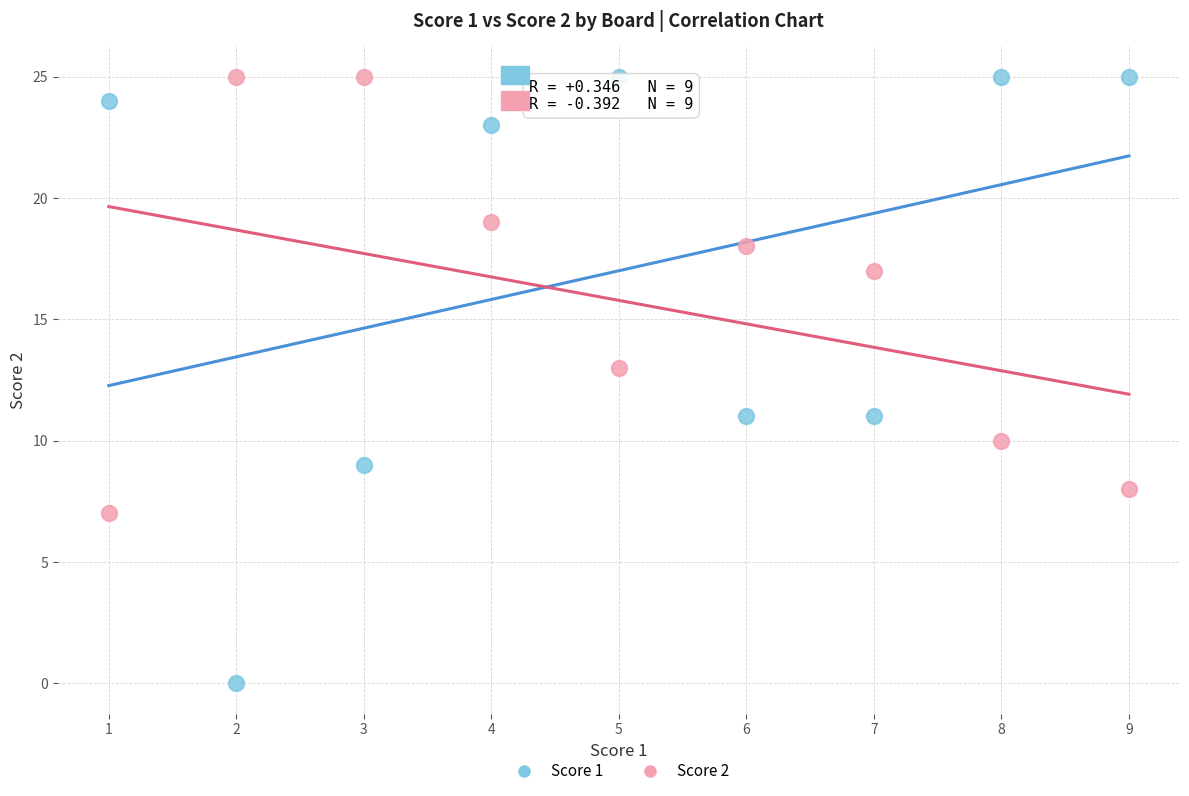

Which series contains the lowest Y value?

Score 1